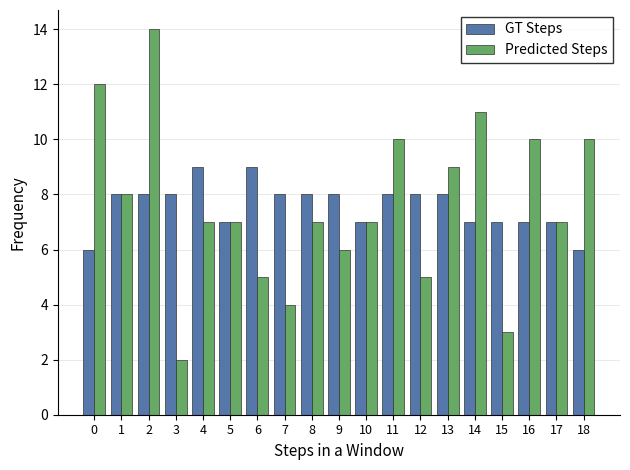

What is the difference between the maximum and minimum values in the GT Steps series?

3